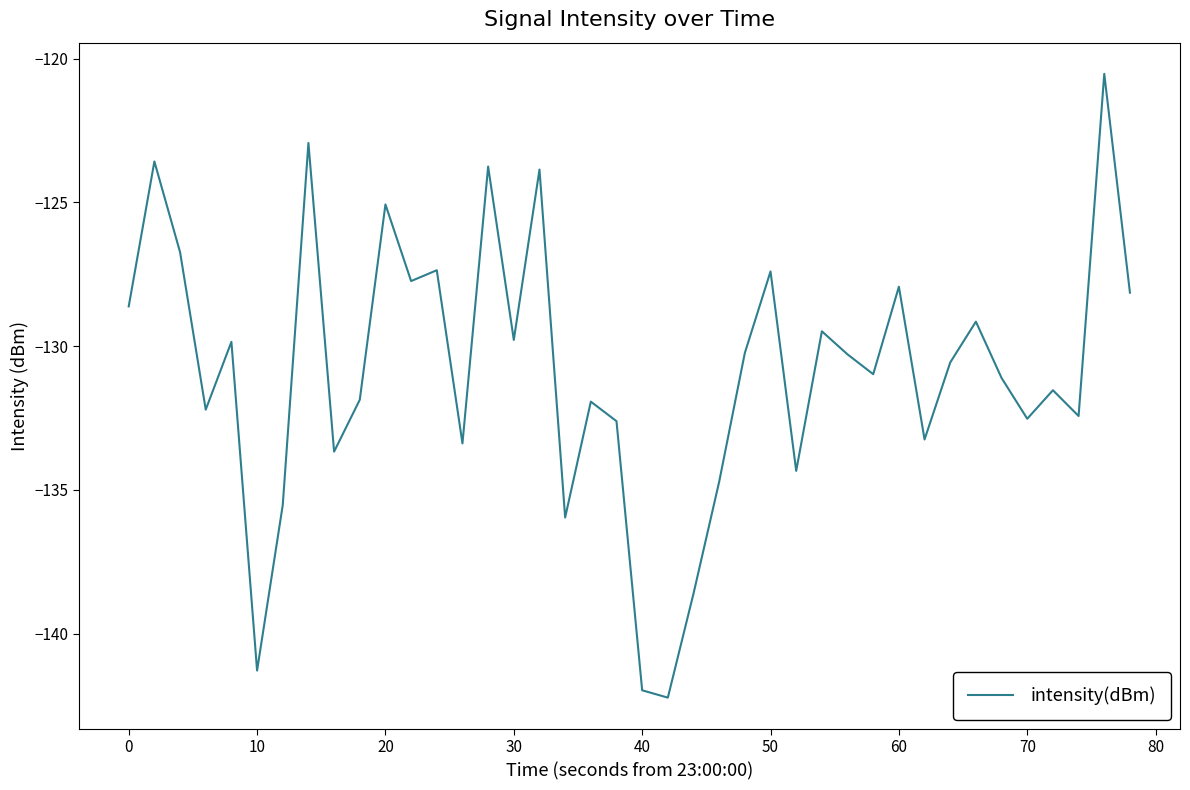

What is the difference between the maximum and minimum values?

21.7